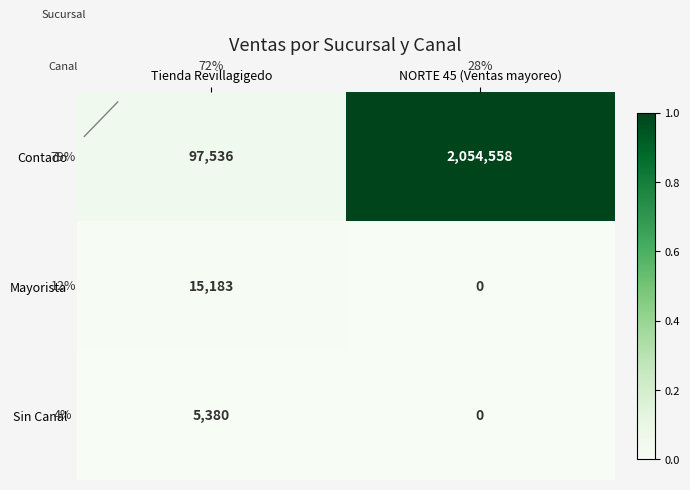

What is the minimum value for Contado?

97536